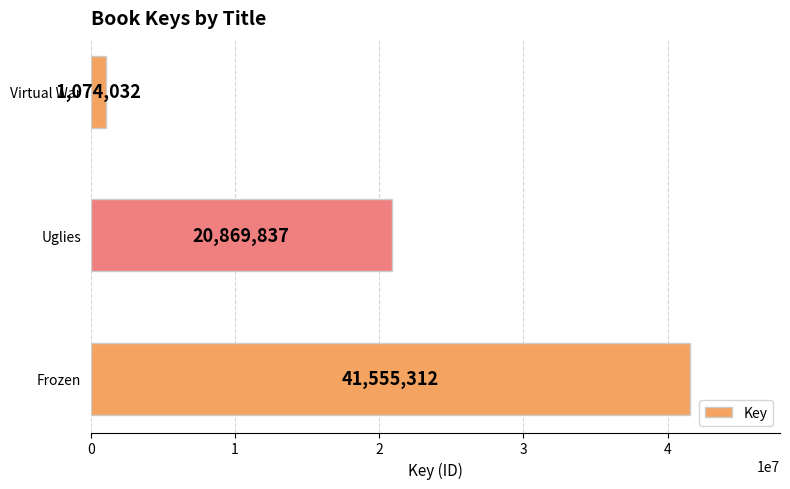

What is the difference between the values at Frozen and Uglies?

20685475